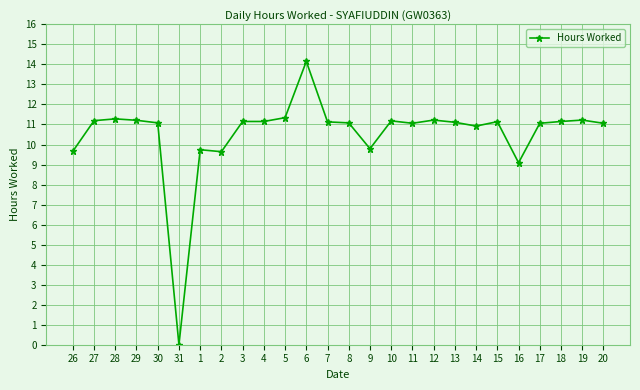

True or false: the data has more than 0 interior local peaks.

True